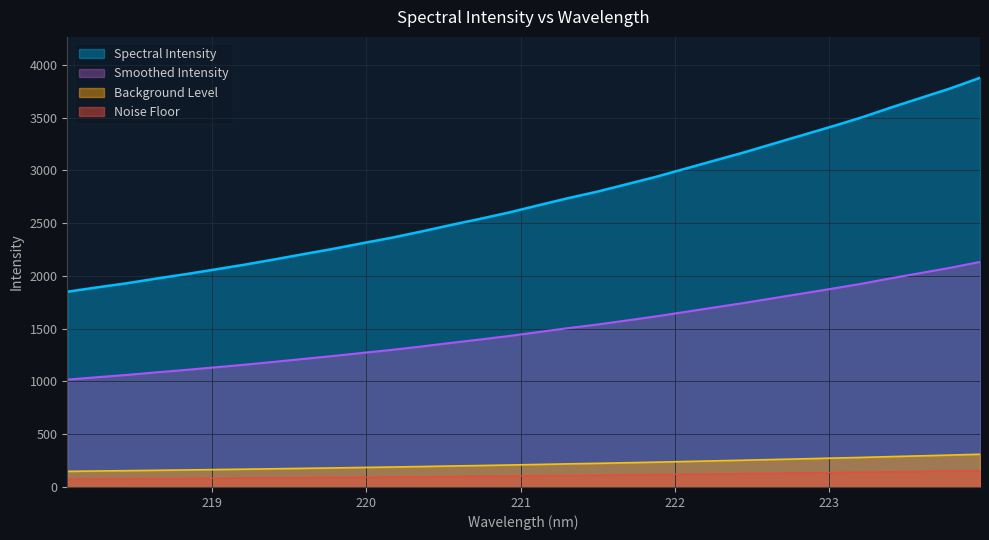

True or false: there are more than 2 points higher than both neighbors.

False